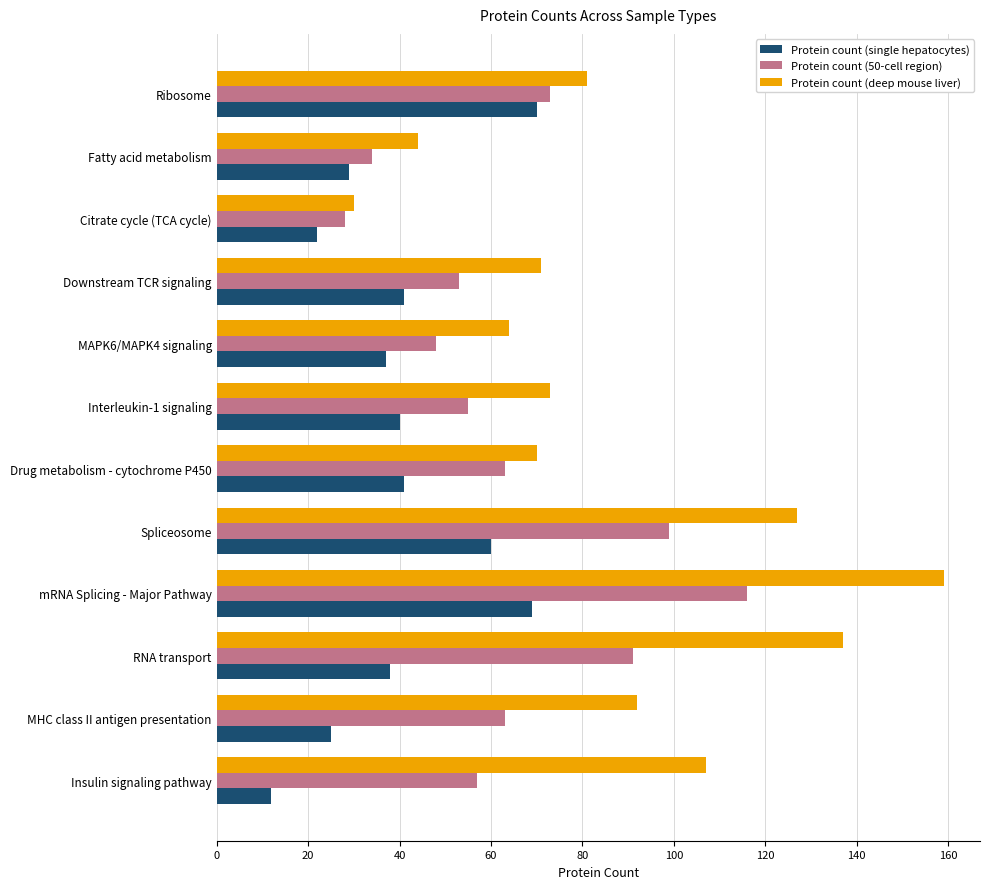

What is the minimum value shown in the chart?

12